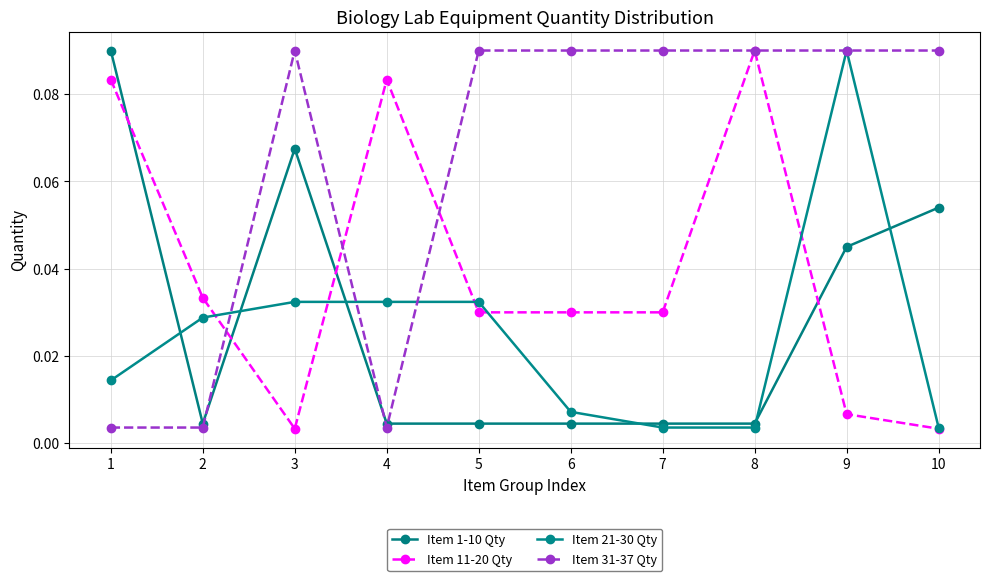

Count the number of data series in this chart.

4